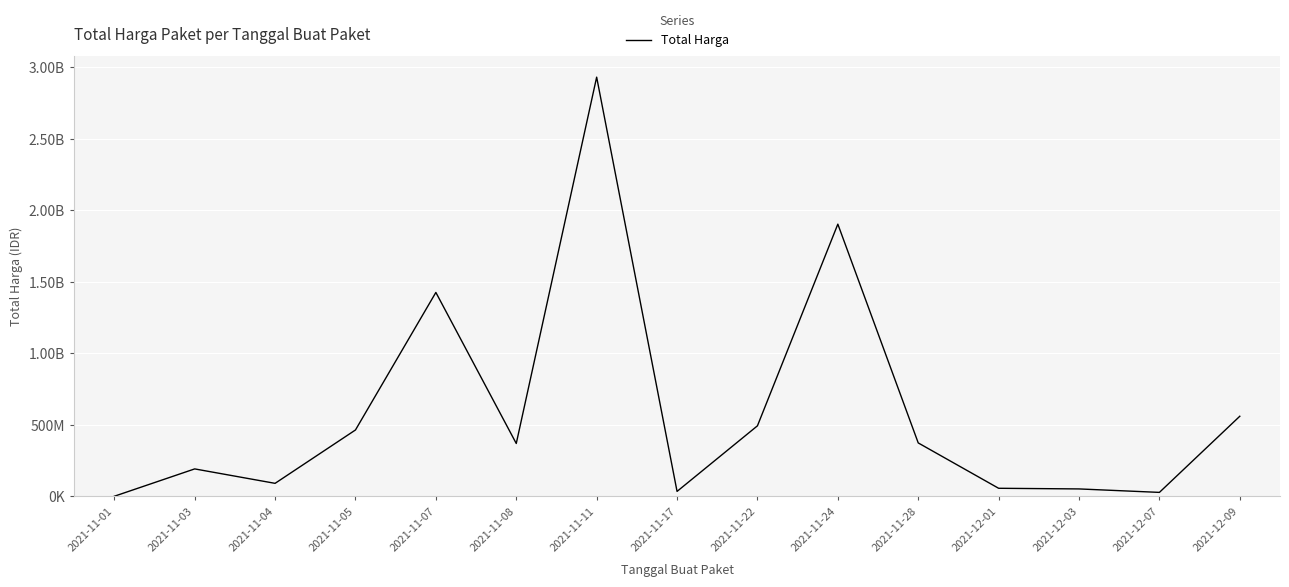

Does the chart display data point markers on the line(s)?

No